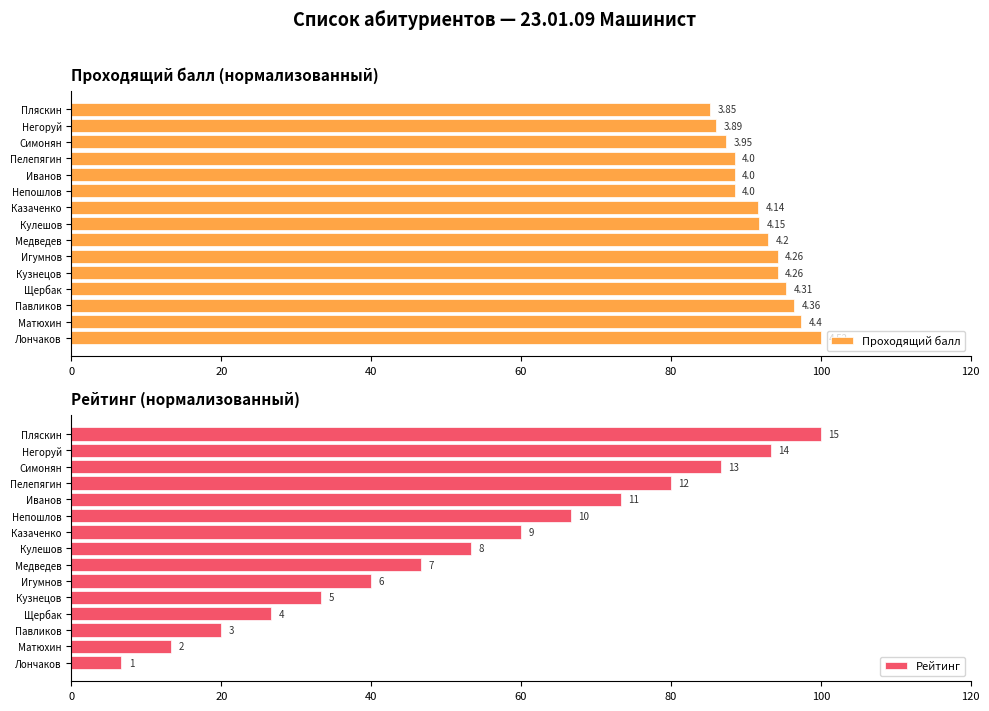

What is the greatest value displayed?

100.0